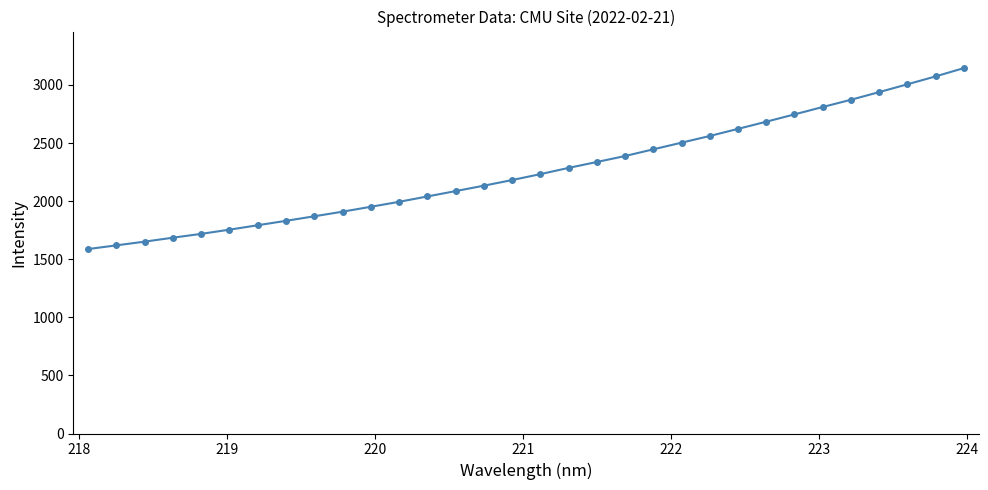

What is the value of the 9th point from the left?

1869.6